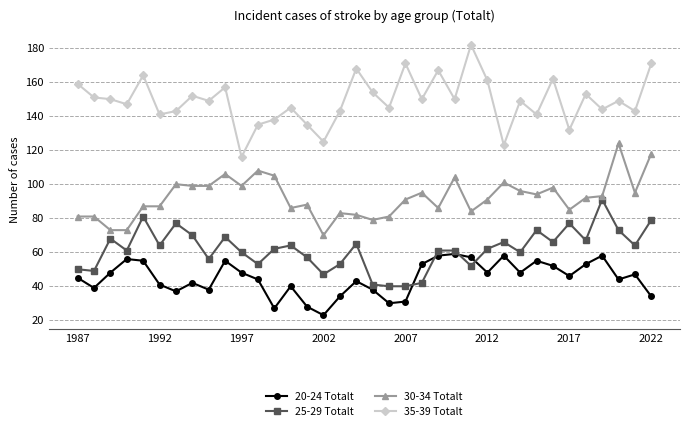

How many data points does each series have?

36